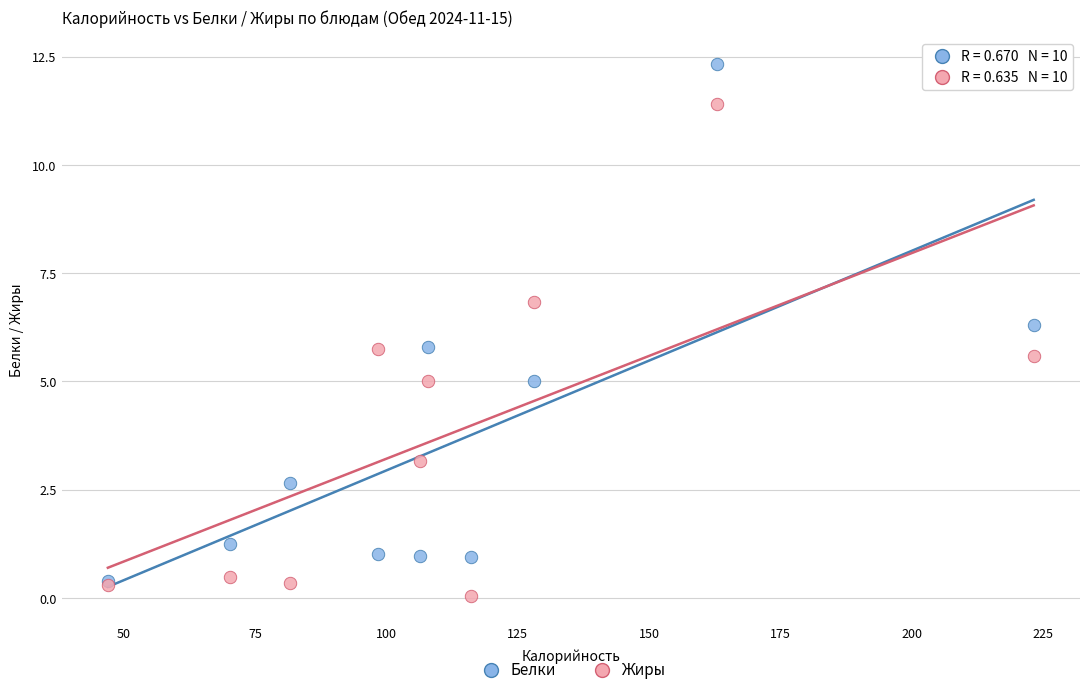

What are all the series names shown in the legend?

Белки, Жиры